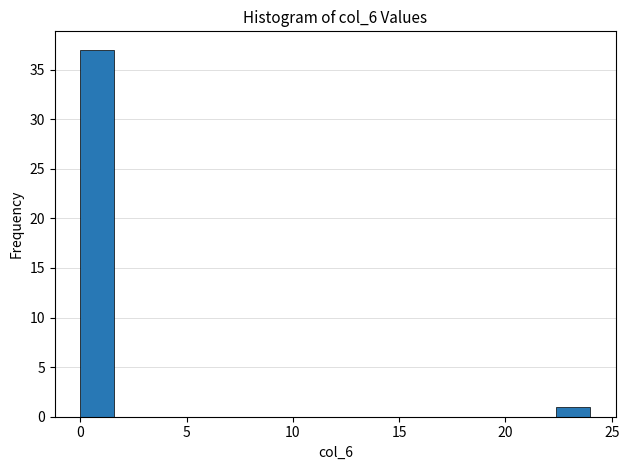

Around what value on the x-axis is the tallest bar? Give the approximate position of its centre, as read against the axis.

1.0